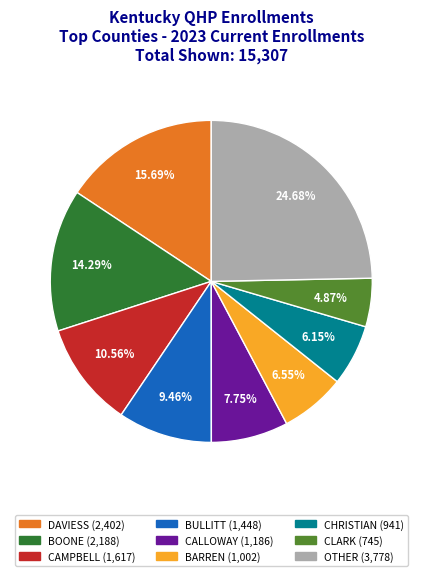

Is CAMPBELL the majority of the pie?

No